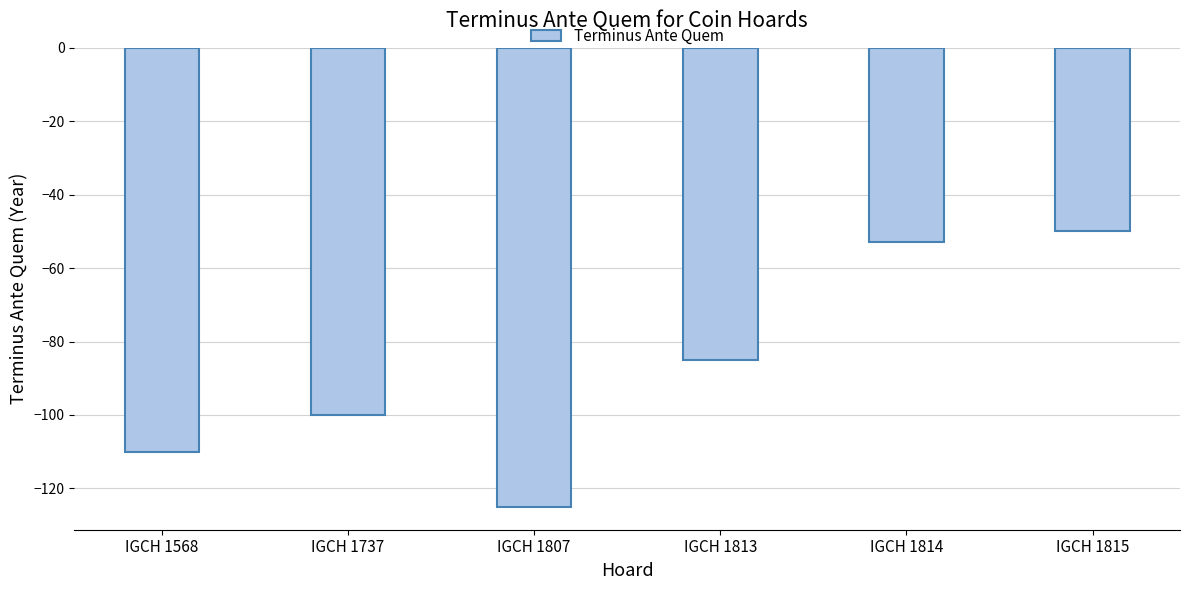

What is the value of the 6th bar from the left?

-50